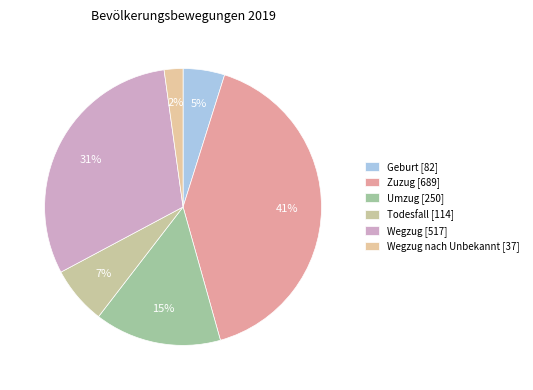

Is there a majority slice in this chart?

No